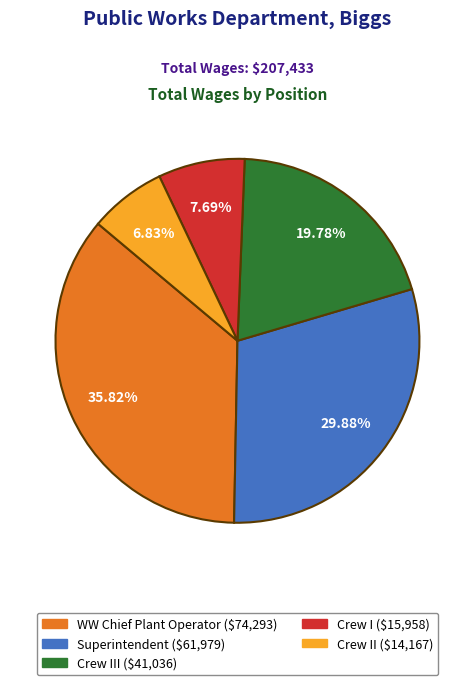

Is there any slice that represents more than half of the pie?

No